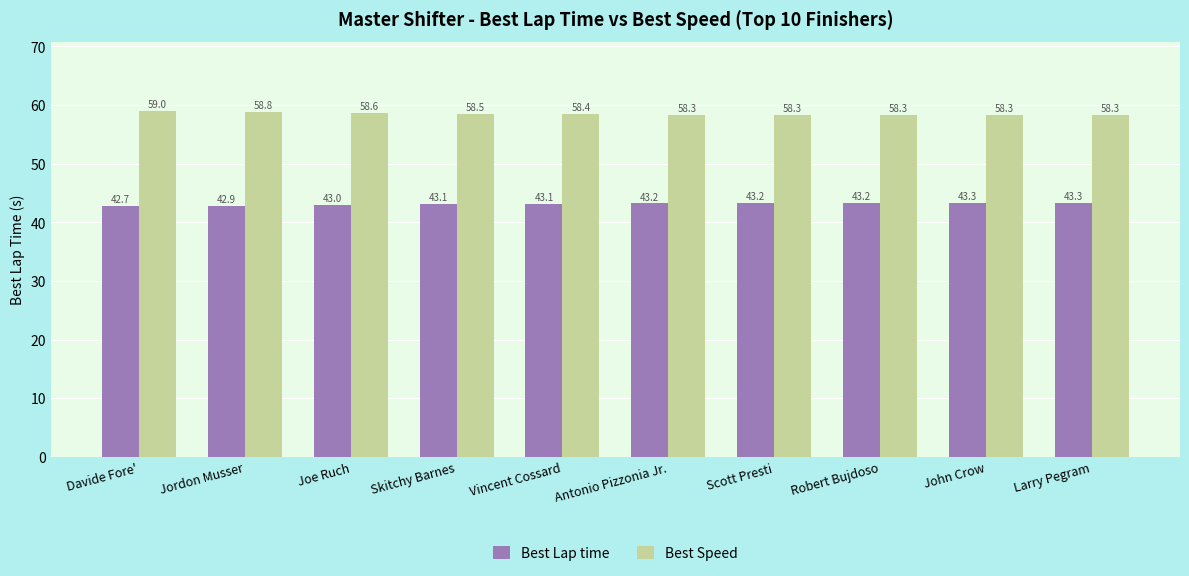

What is the label of the 7th bar from the right?

Skitchy Barnes